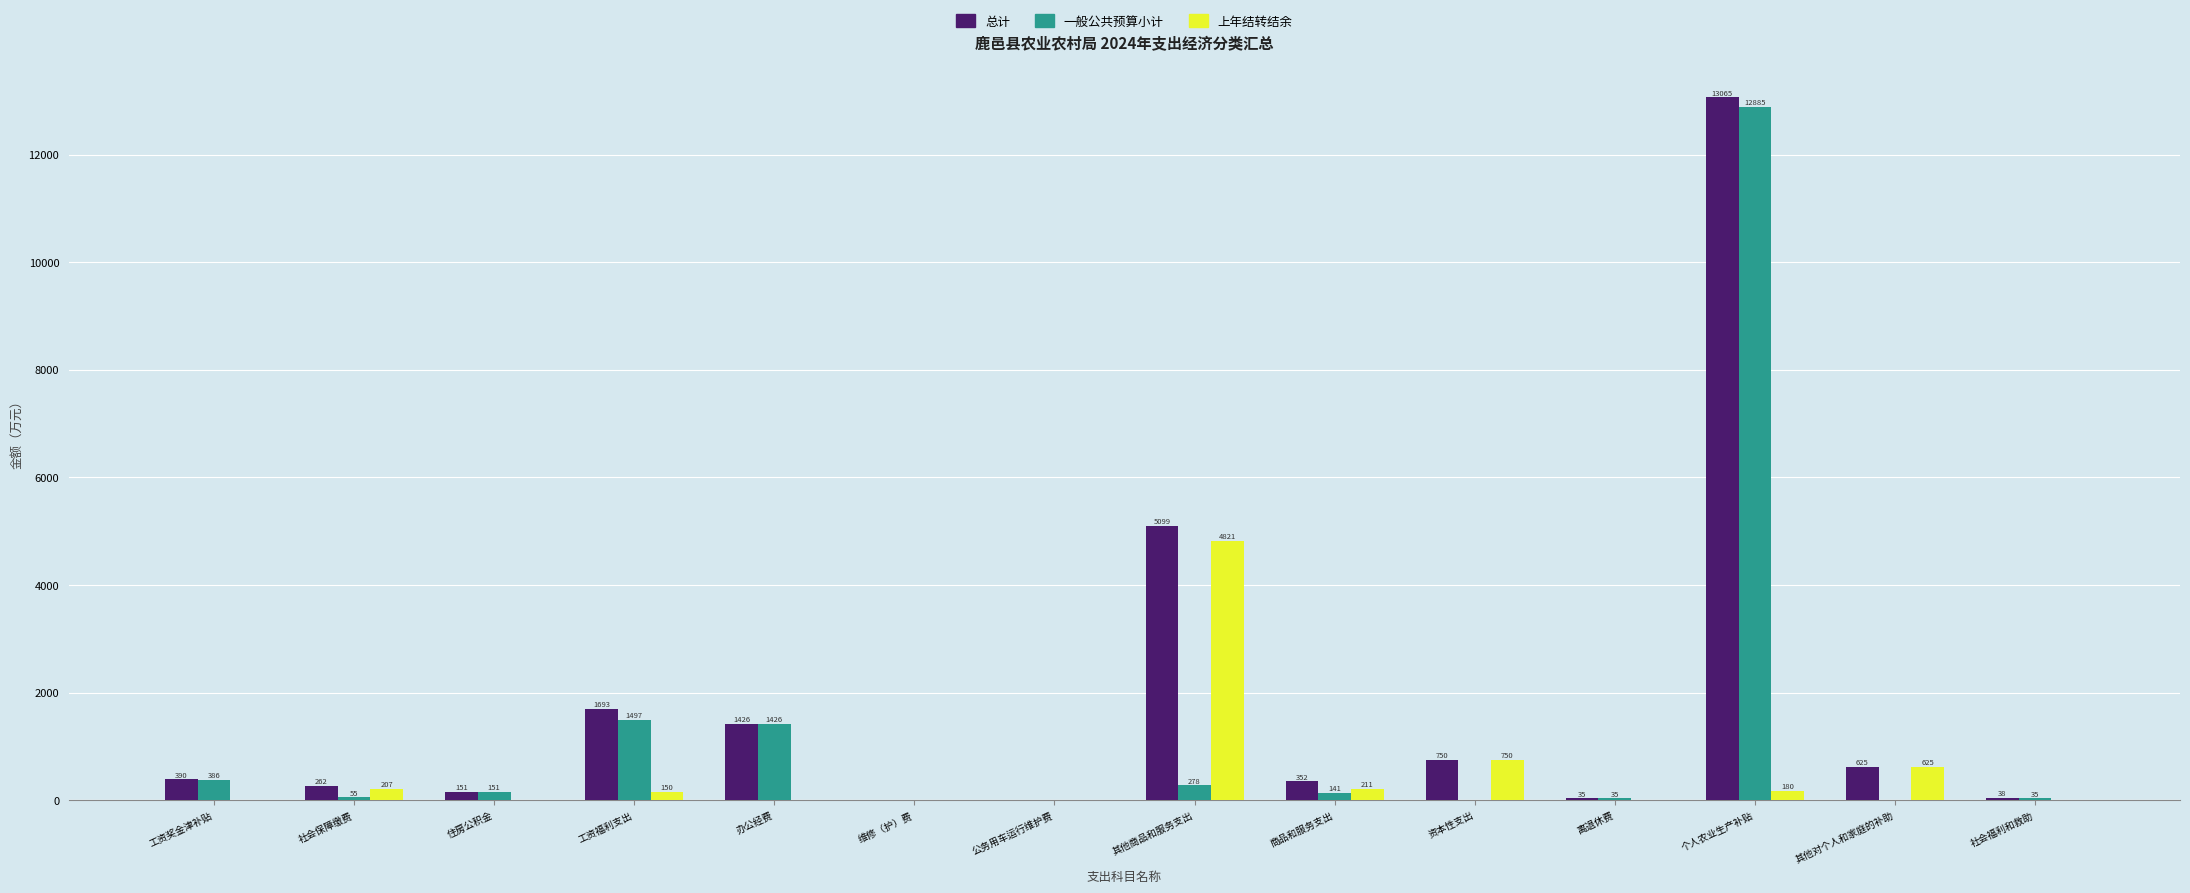

Between 资本性支出 and 离退休费, which series saw the biggest shift?

上年结转结余